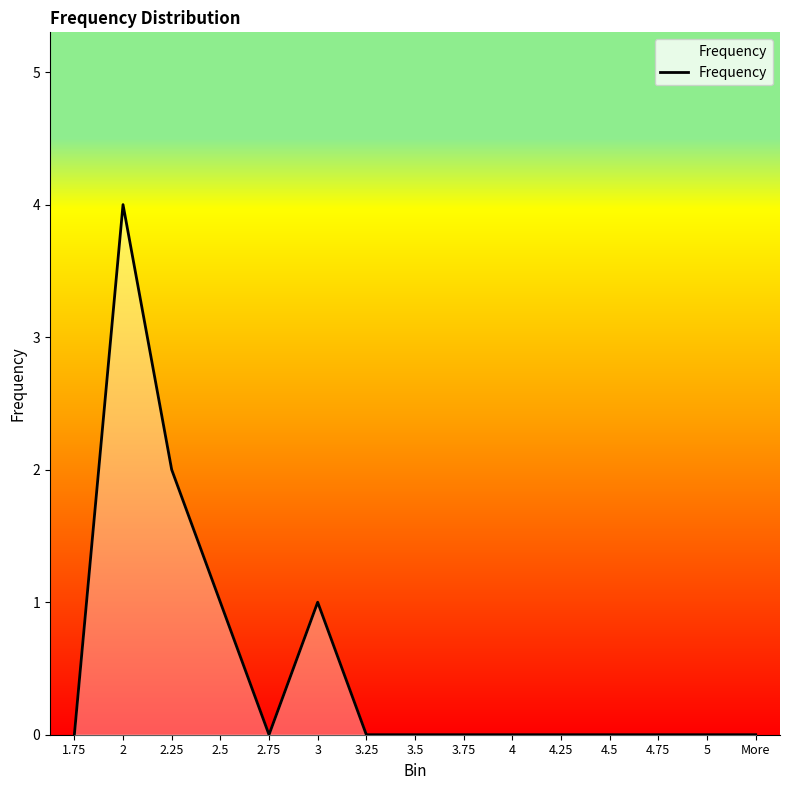

What is the greatest value displayed?

4